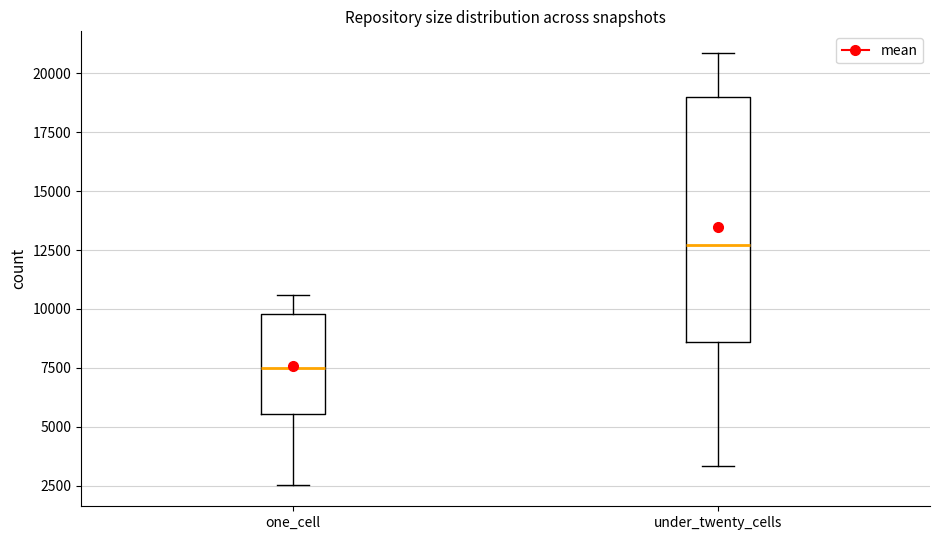

Comparing the boxes themselves (not the whiskers), which one is the tallest?

under_twenty_cells